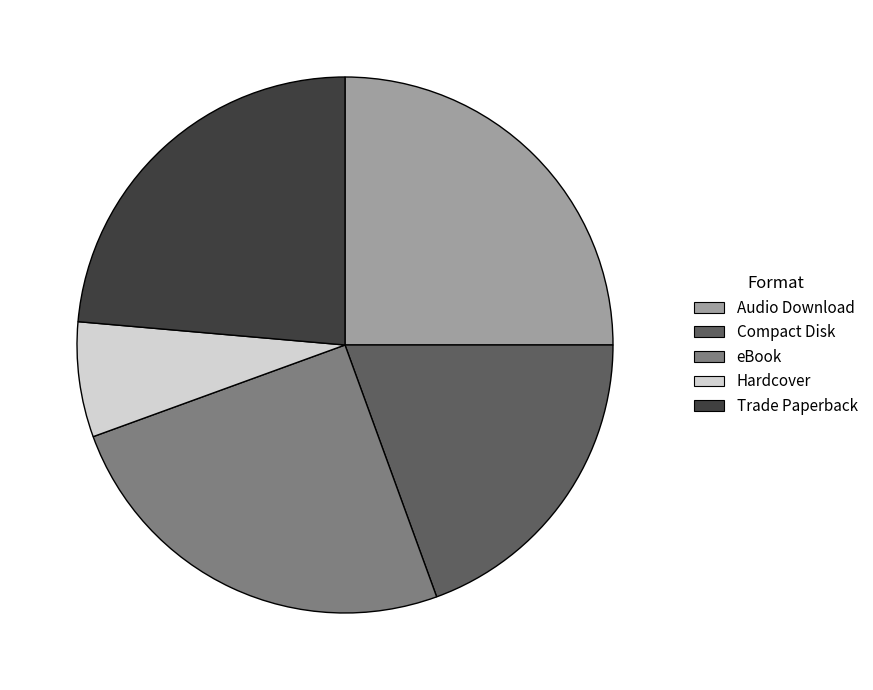

Which category has the smallest portion of the pie?

Hardcover